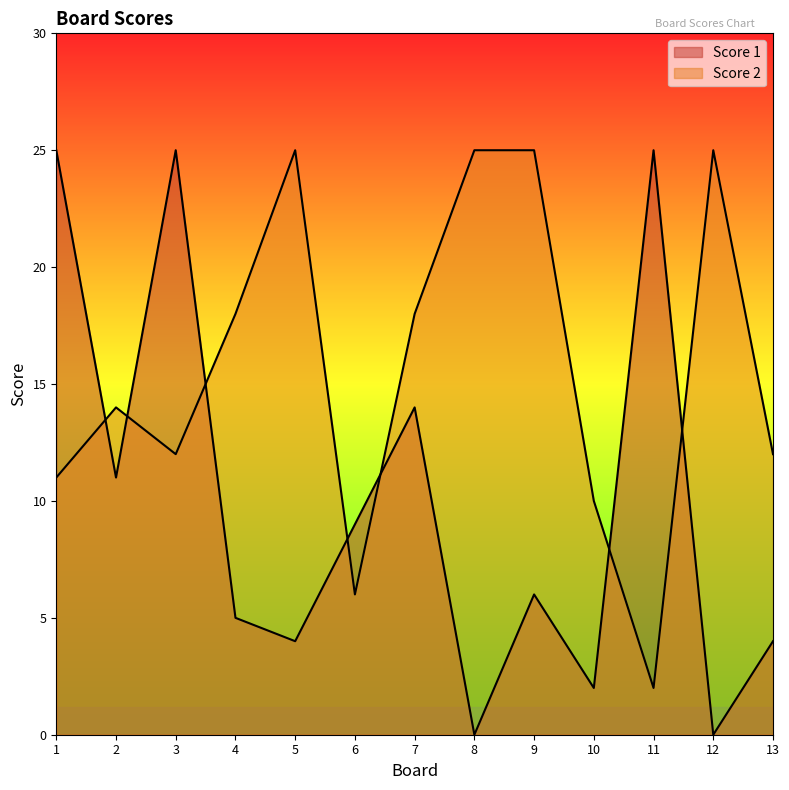

At which label does Score 1 first exceed 6?

1